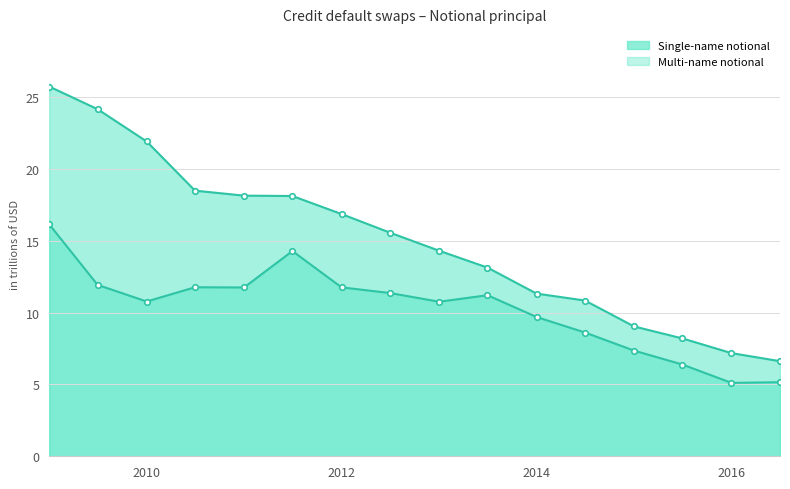

True or false: Multi-name notional and Single-name notional cross at least once.

False